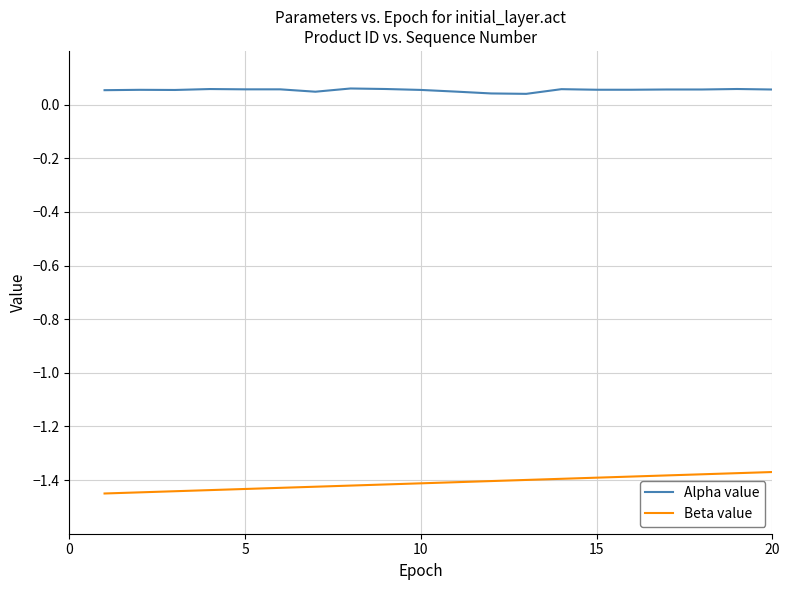

Which series has the largest total across all categories?

Alpha value